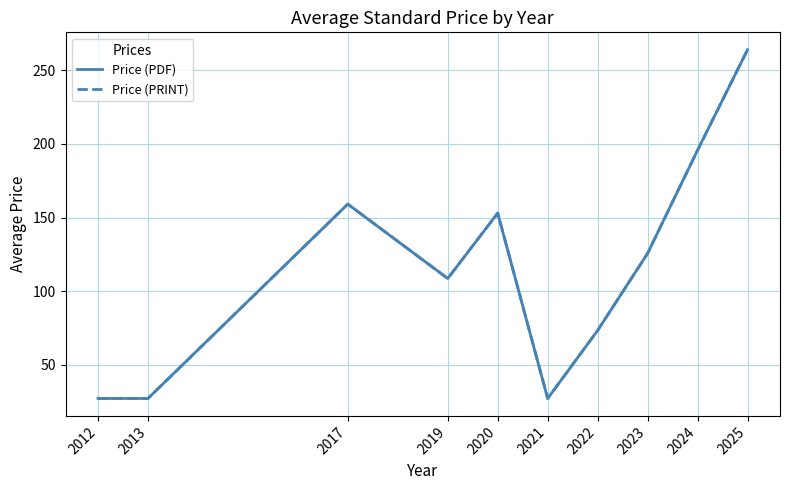

Does the chart have visible grid lines?

Yes